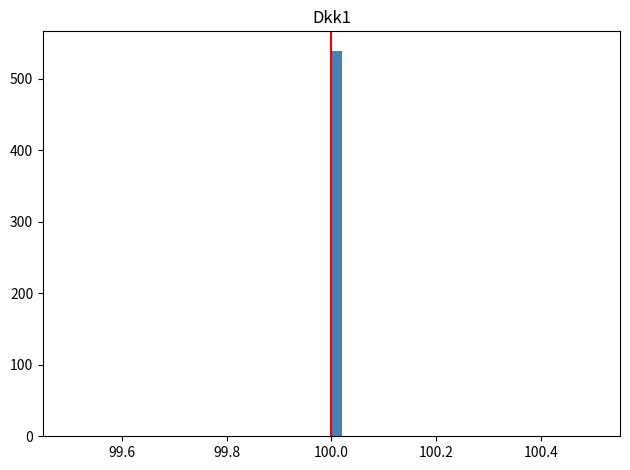

Read against the x-axis, roughly where is the centre of the tallest bar?

100.02